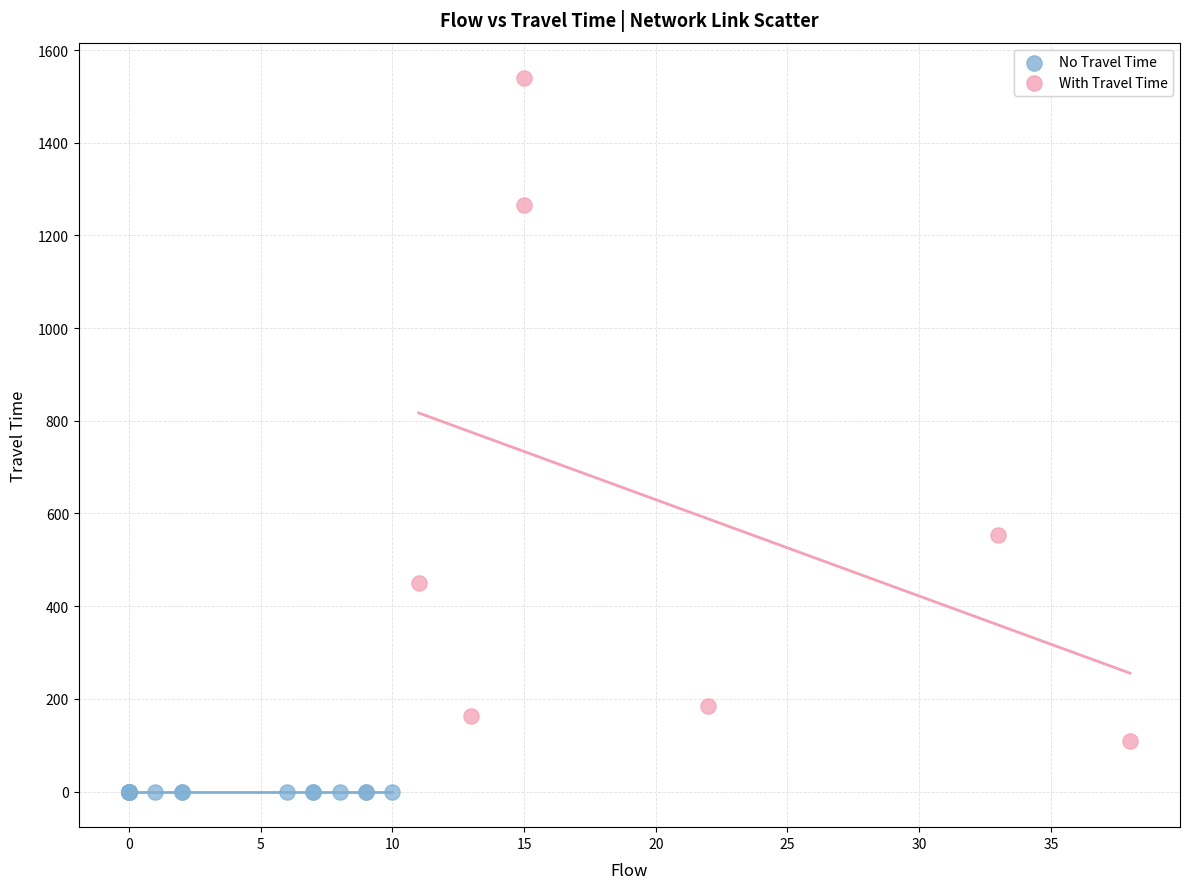

What are all the series names shown in the legend?

No Travel Time, With Travel Time